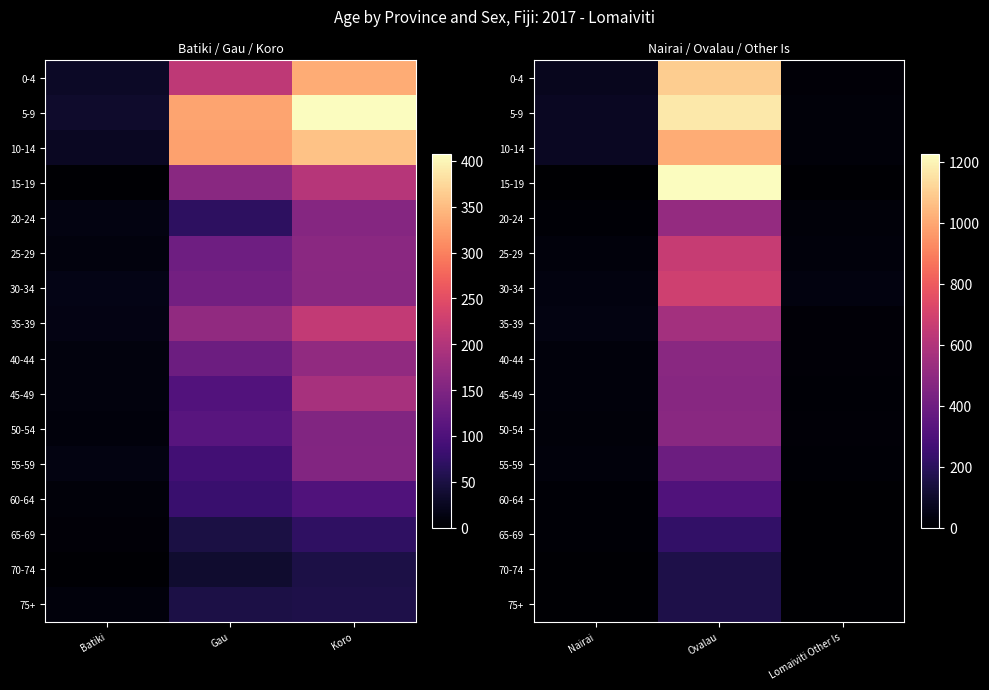

Where does the 60-64 series first go above 11?

Ovalau